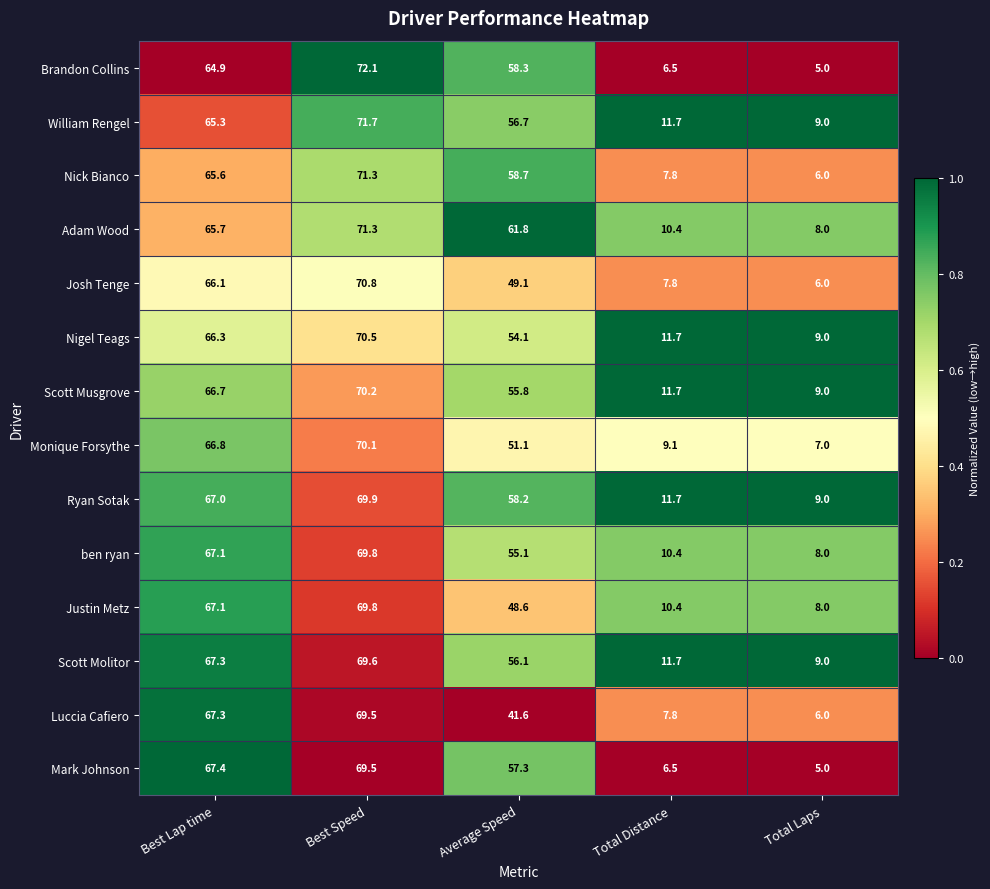

How many values in the ben ryan series are below 55?

2